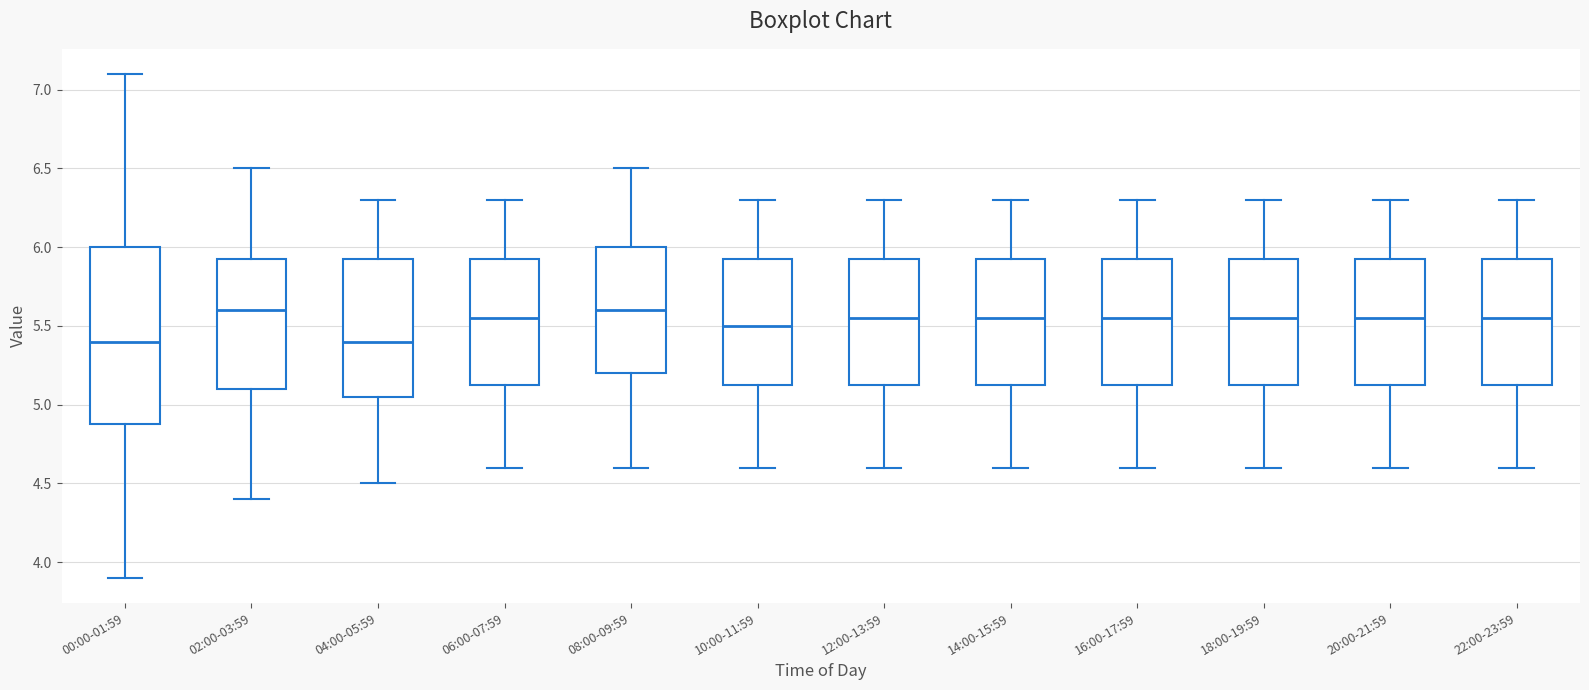

Reading left to right, transcribe this box plot: for each box, give where its median line is, the range the box spans, and where its two whiskers end, as read against the y-axis. The values are not printed on the chart, so give them approximately, as read against the axis.

00:00-01:59: median 5.40, box 4.90 to 6.00, whiskers 3.90 to 7.10
02:00-03:59: median 5.60, box 5.10 to 5.95, whiskers 4.40 to 6.50
04:00-05:59: median 5.40, box 5.05 to 5.95, whiskers 4.50 to 6.30
06:00-07:59: median 5.55, box 5.15 to 5.95, whiskers 4.60 to 6.30
08:00-09:59: median 5.60, box 5.20 to 6.00, whiskers 4.60 to 6.50
10:00-11:59: median 5.50, box 5.15 to 5.95, whiskers 4.60 to 6.30
12:00-13:59: median 5.55, box 5.15 to 5.95, whiskers 4.60 to 6.30
14:00-15:59: median 5.55, box 5.15 to 5.95, whiskers 4.60 to 6.30
16:00-17:59: median 5.55, box 5.15 to 5.95, whiskers 4.60 to 6.30
18:00-19:59: median 5.55, box 5.15 to 5.95, whiskers 4.60 to 6.30
20:00-21:59: median 5.55, box 5.15 to 5.95, whiskers 4.60 to 6.30
22:00-23:59: median 5.55, box 5.15 to 5.95, whiskers 4.60 to 6.30